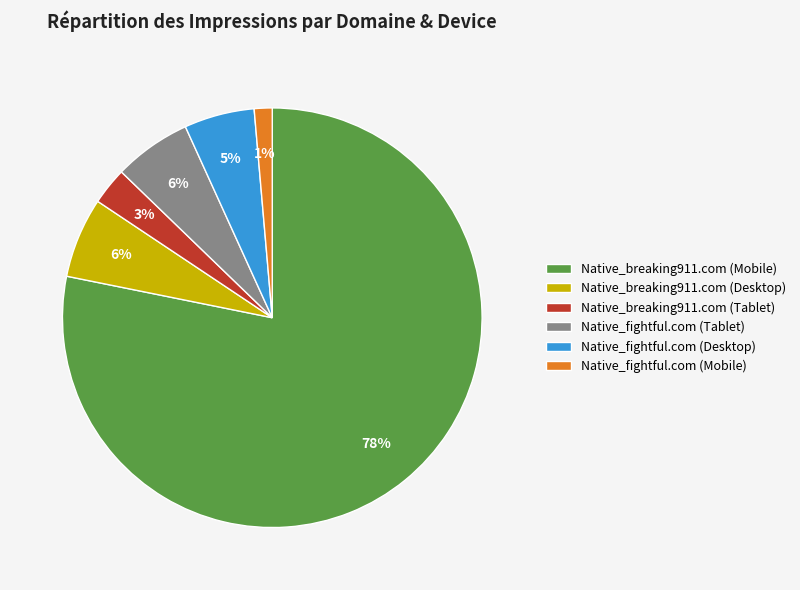

To the nearest percent, what is the difference between the Native_fightful.com (Mobile) and Native_breaking911.com (Desktop) slice percentages?

5%